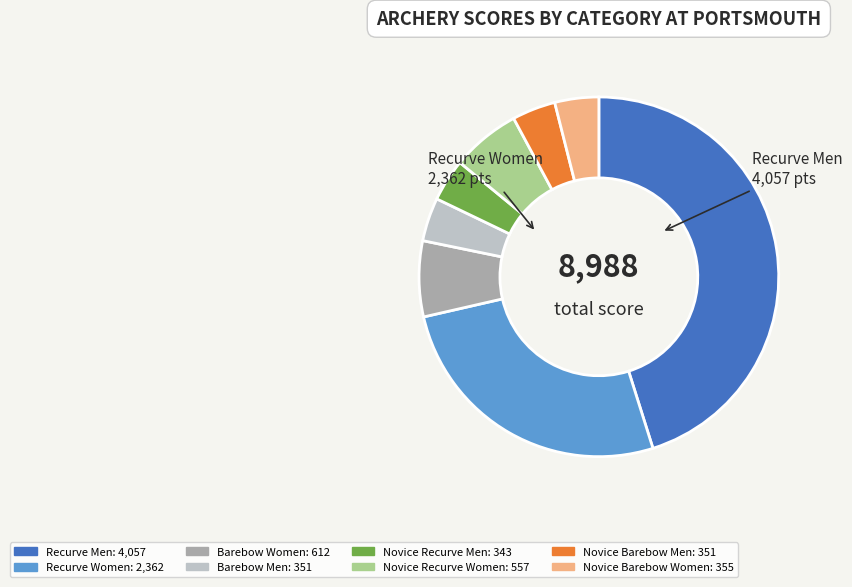

Is there any slice that represents more than half of the pie?

No